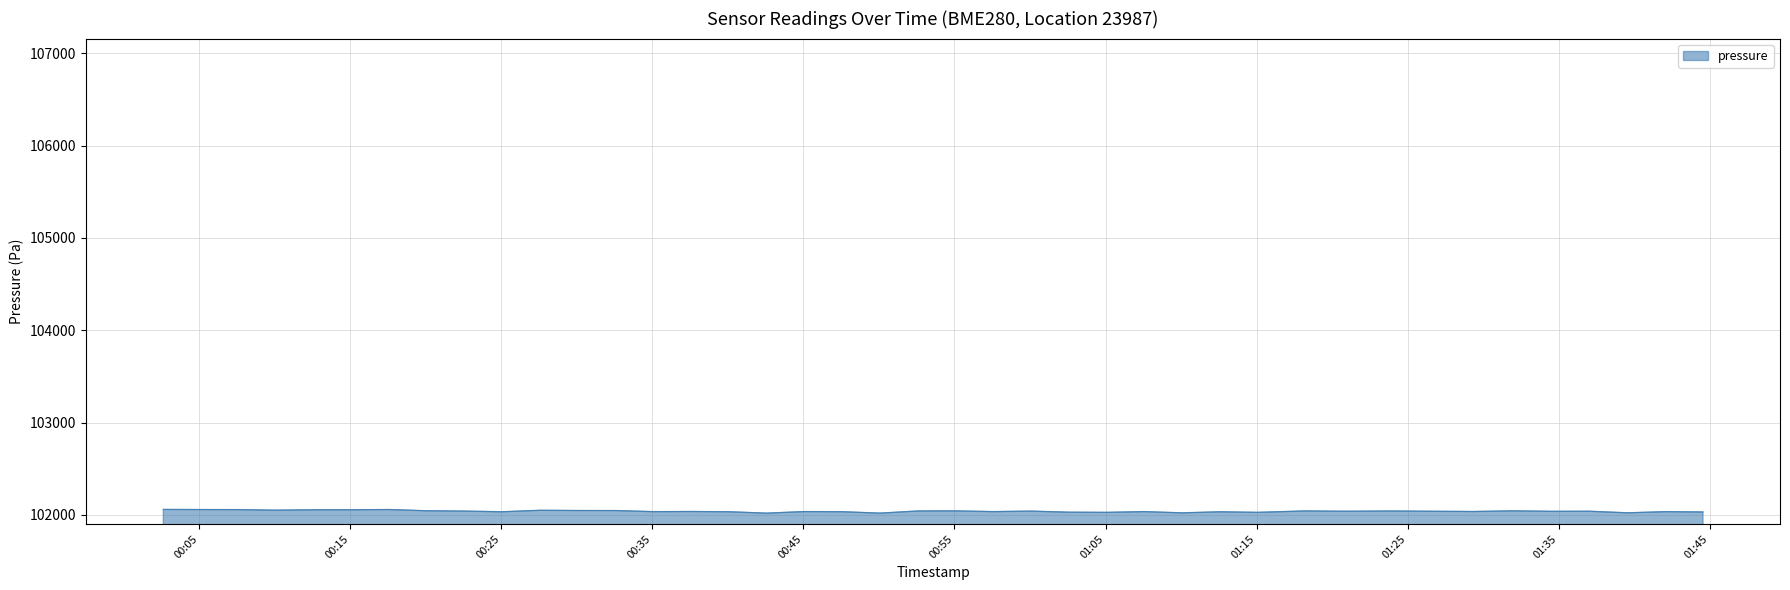

How many lines are shown in the chart?

1